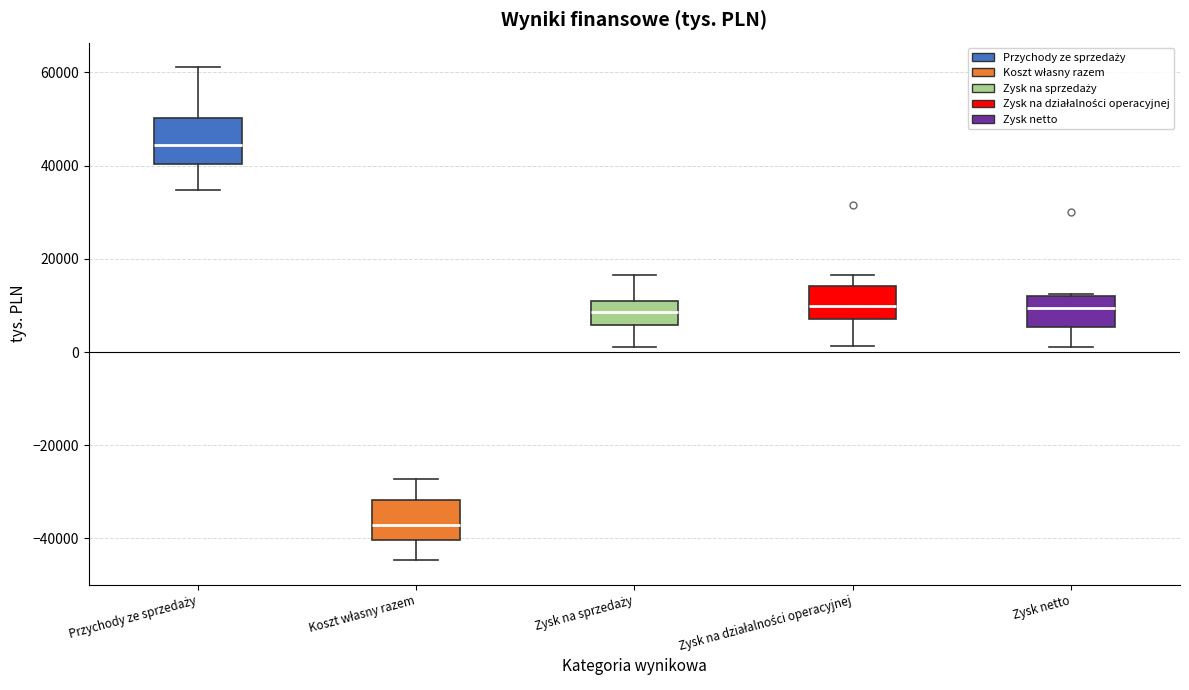

Reading left to right, transcribe this box plot: for each box, give where its median line is, the range the box spans, and where its two whiskers end, as read against the y-axis. The values are not printed on the chart, so give them approximately, as read against the axis.

Przychody ze sprzedaży: median 44000, box 40000 to 50000, whiskers 34000 to 62000
Koszt własny razem: median -38000, box -40000 to -32000, whiskers -44000 to -28000
Zysk na sprzedaży: median 8000, box 6000 to 10000, whiskers 2000 to 16000
Zysk na działalności operacyjnej: median 10000, box 8000 to 14000, whiskers 2000 to 16000
Zysk netto: median 10000, box 6000 to 12000, whiskers 2000 to 12000